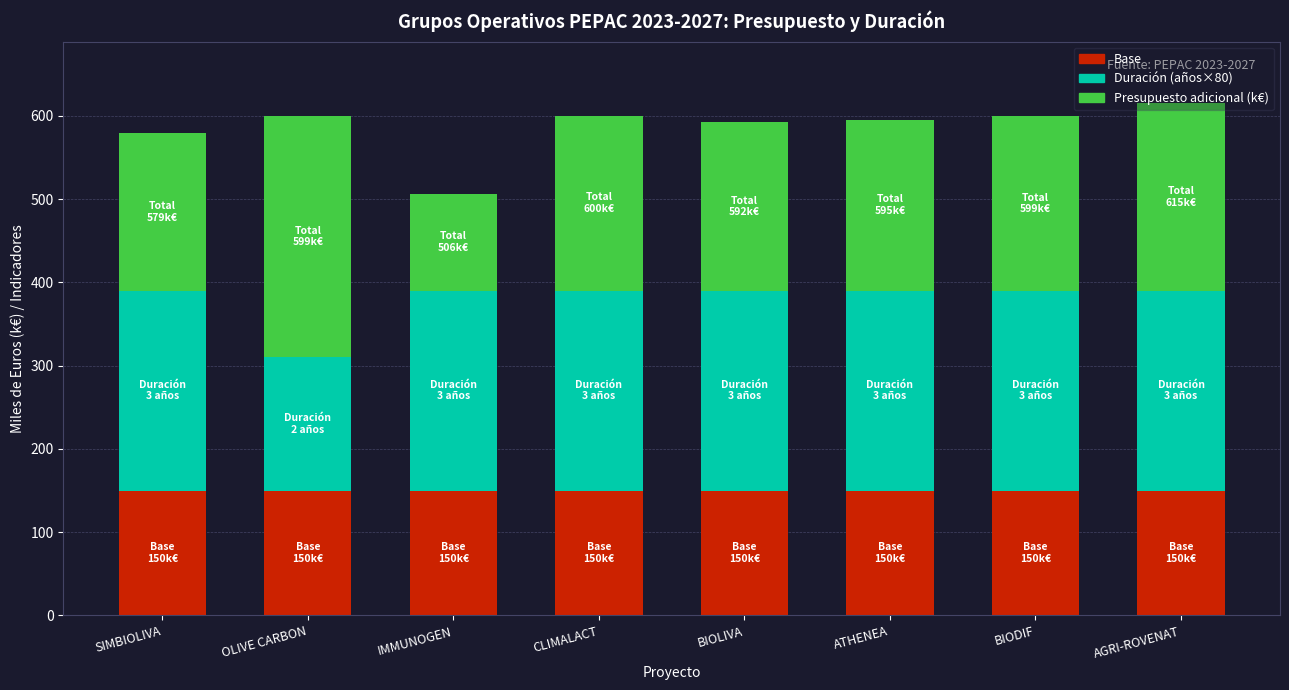

What value does the Base series have at OLIVE CARBON?

150.0